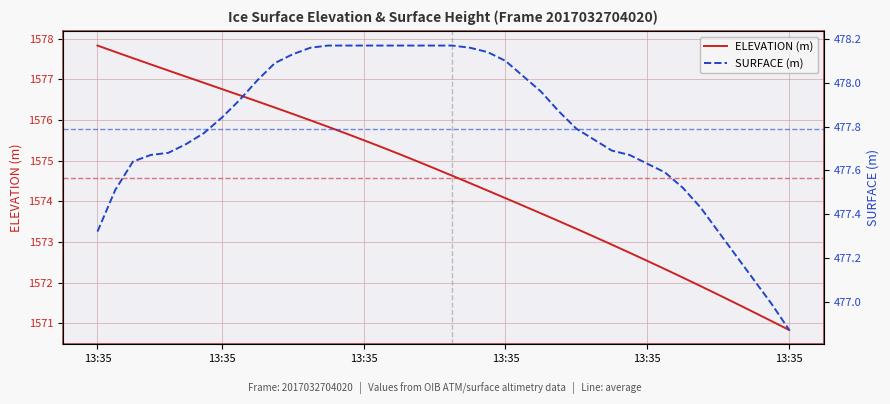

What is the difference between the highest and lowest values at 29?

1095.2